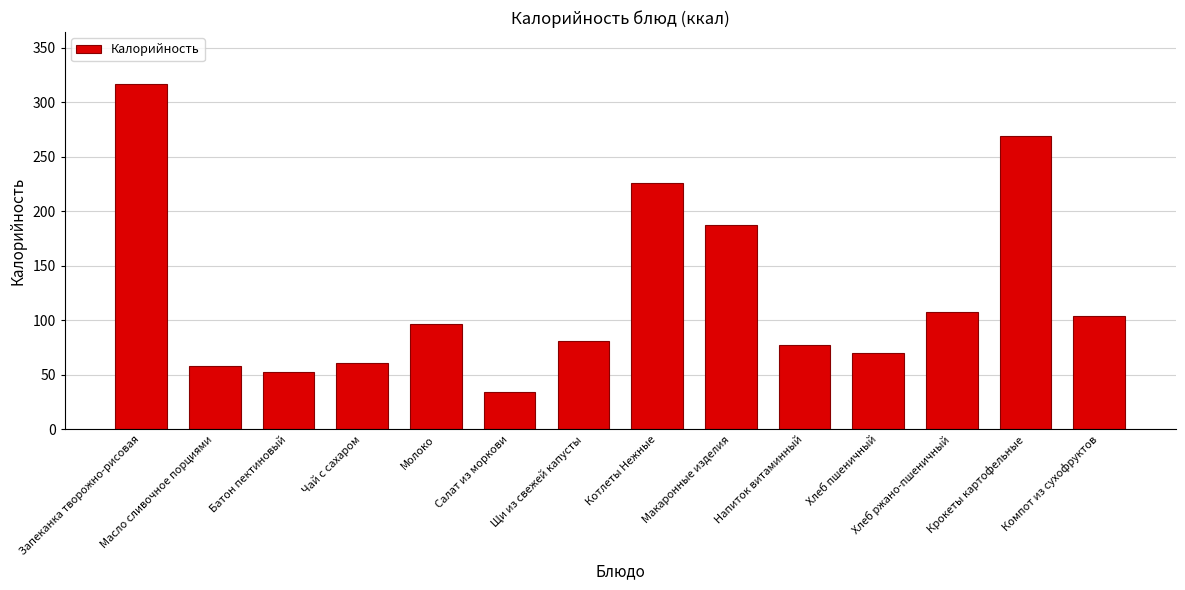

The value at Макаронные изделия is 187.6. True or false?

True